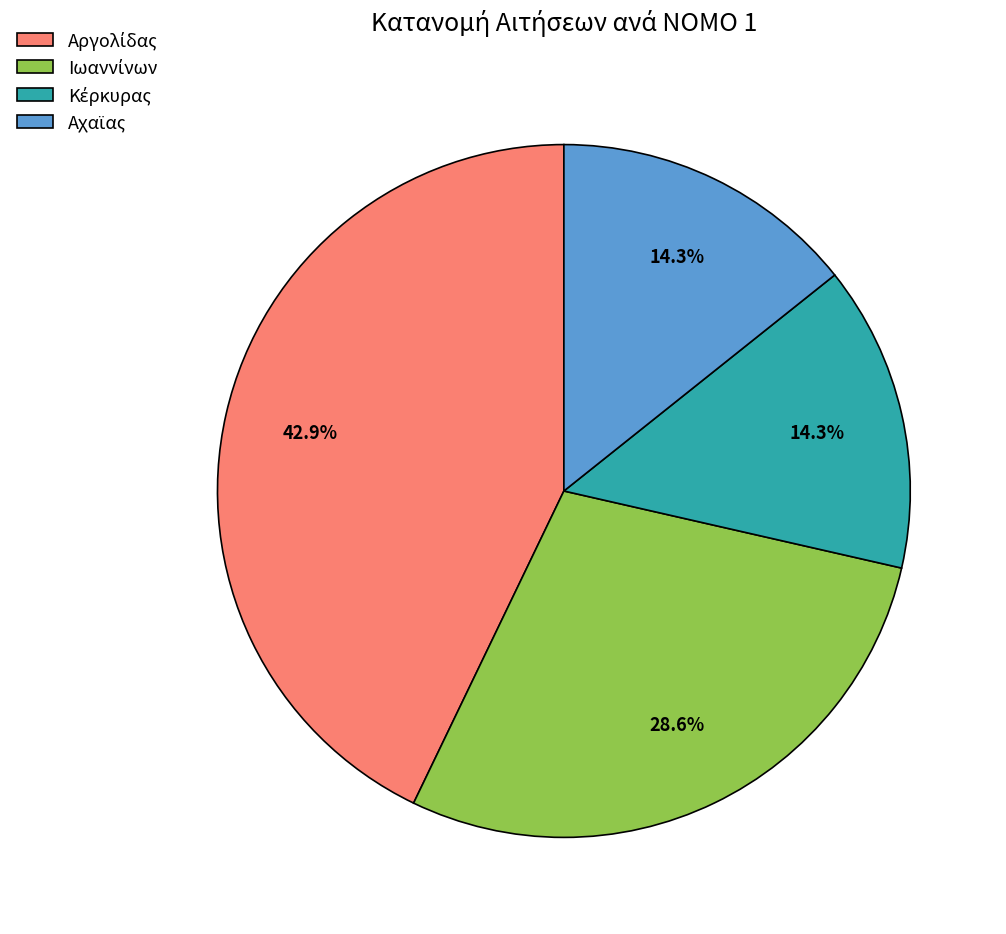

Is there a majority slice in this chart?

No